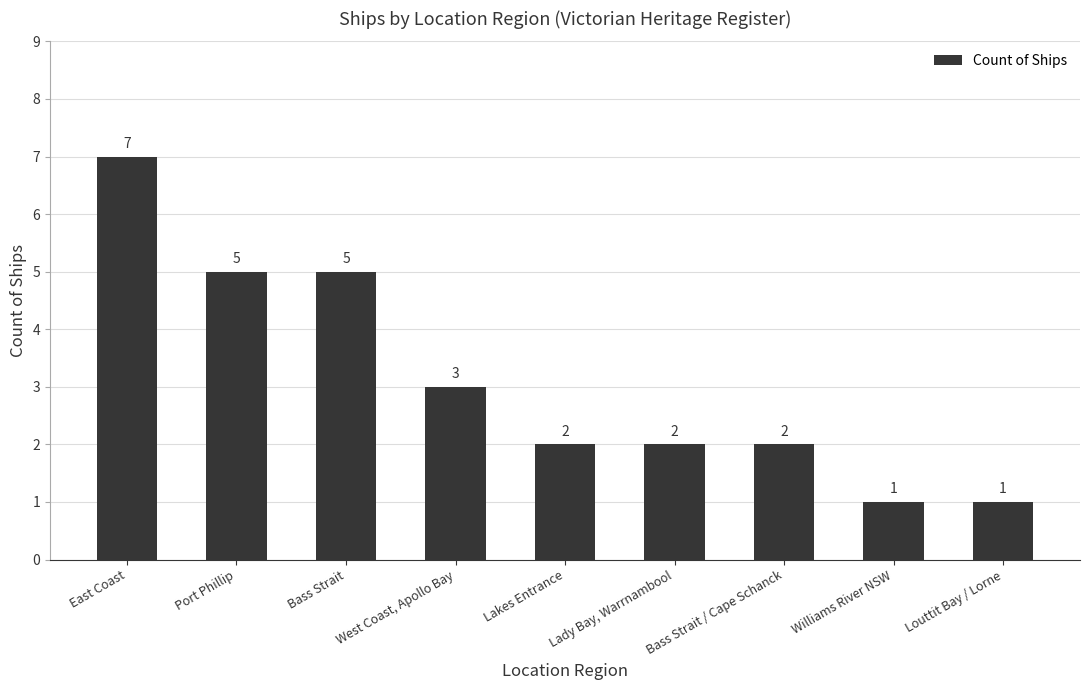

True or false: the data shows 3 at Bass Strait / Cape Schanck.

False